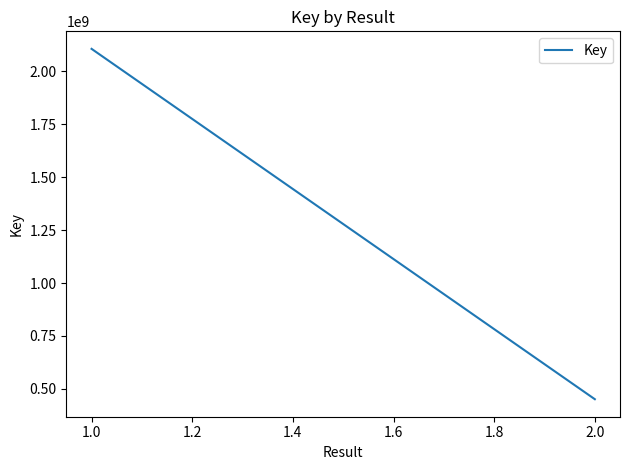

What is the average value?

1278604034